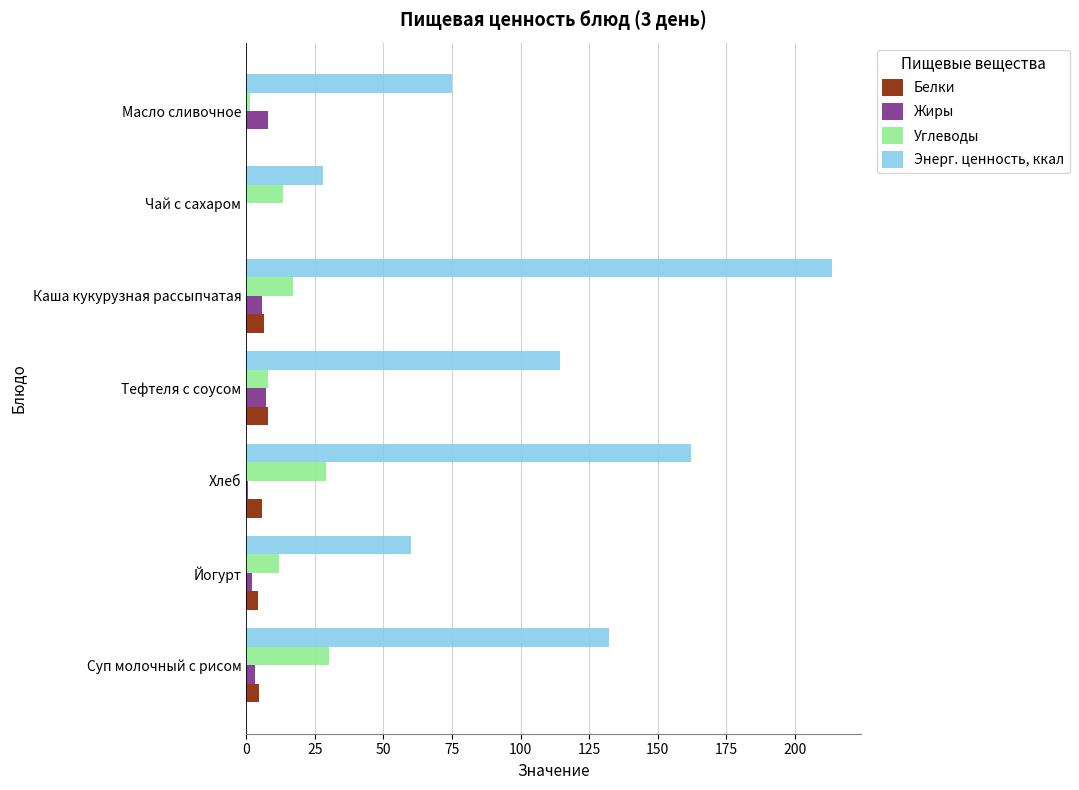

At which category is the sum across all series the highest?

Каша кукурузная рассыпчатая